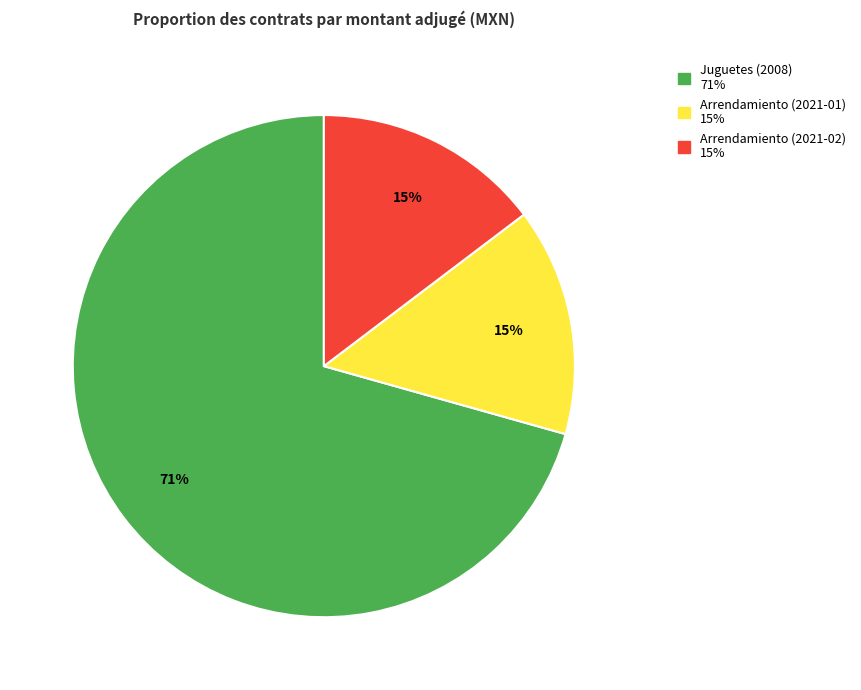

To the nearest percent, what is the average slice percentage?

33%